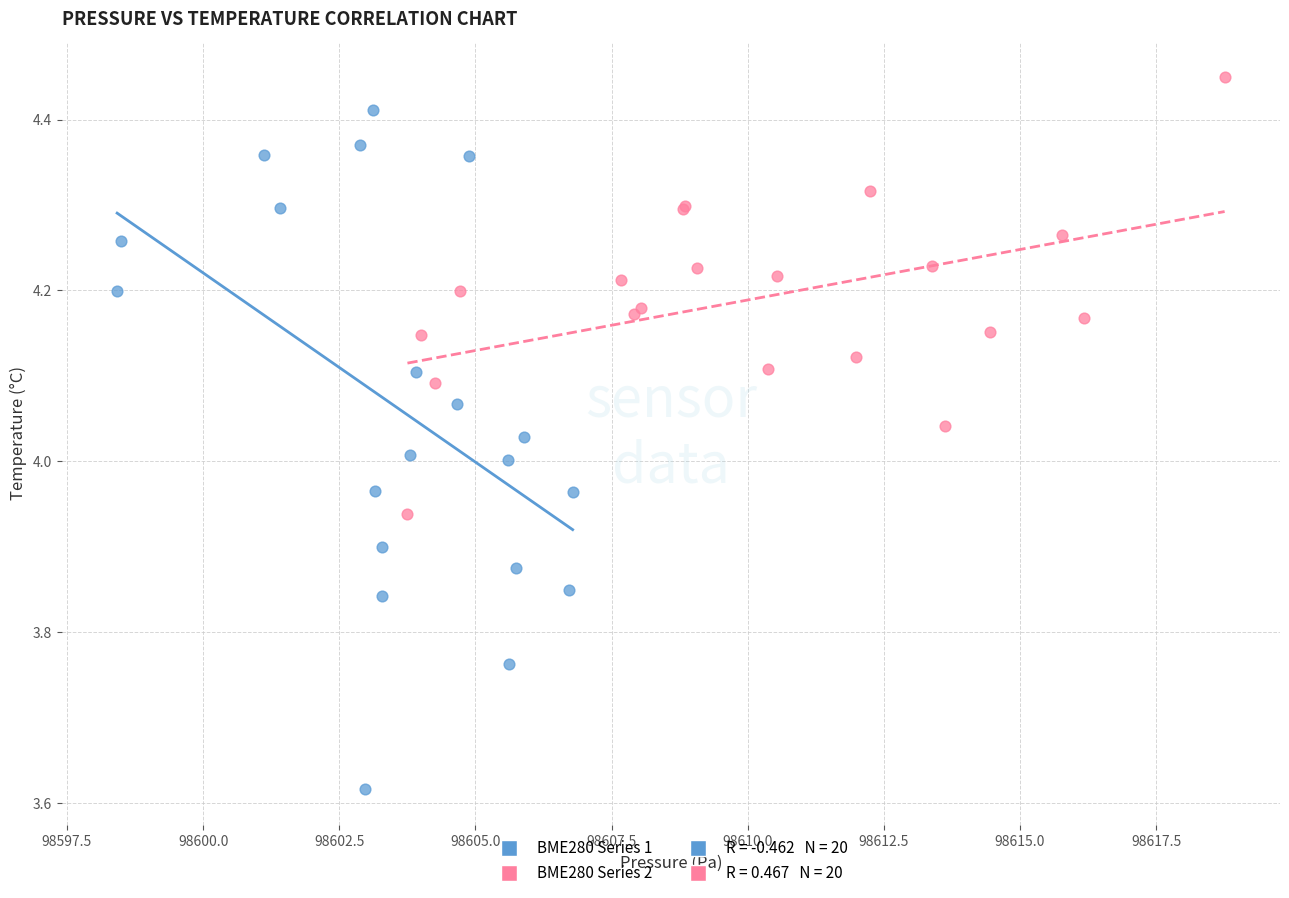

Which series has the largest Y range (max minus min)?

BME280 Series 1